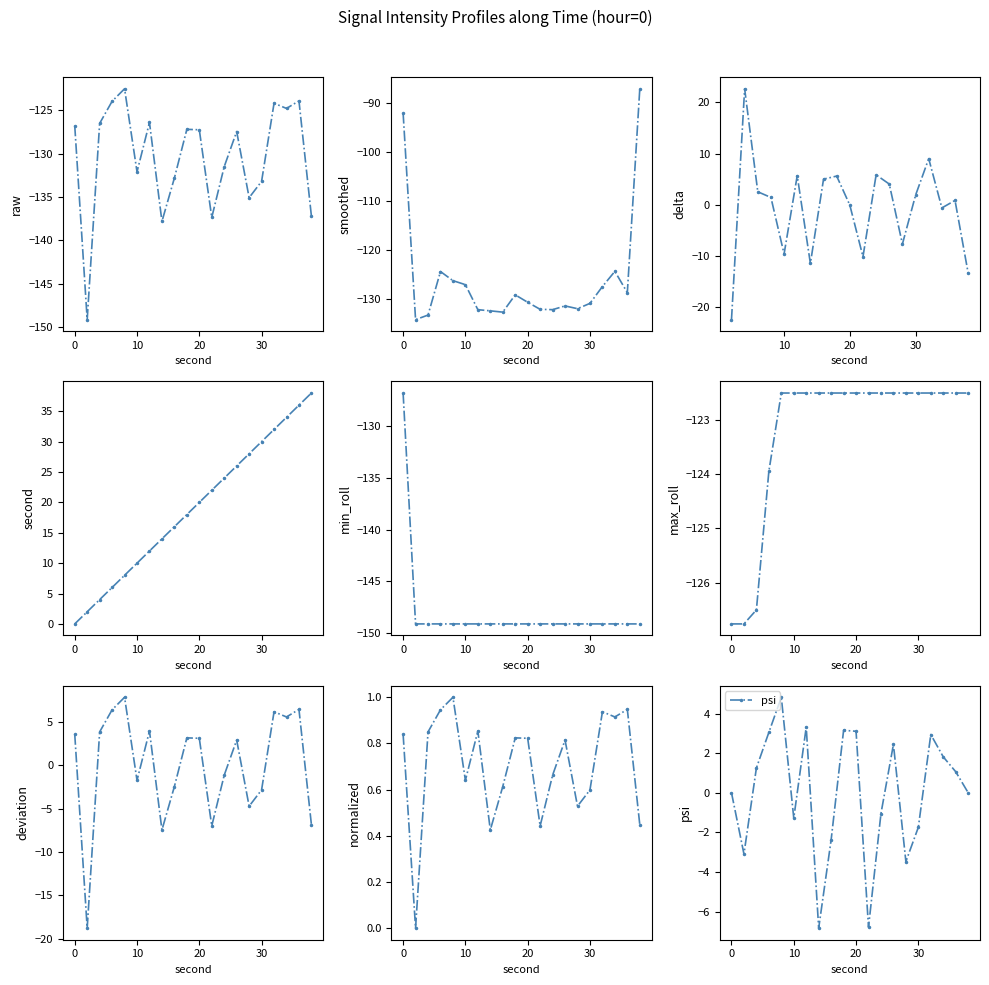

The second series shows 6.0 at 6. True or false?

True